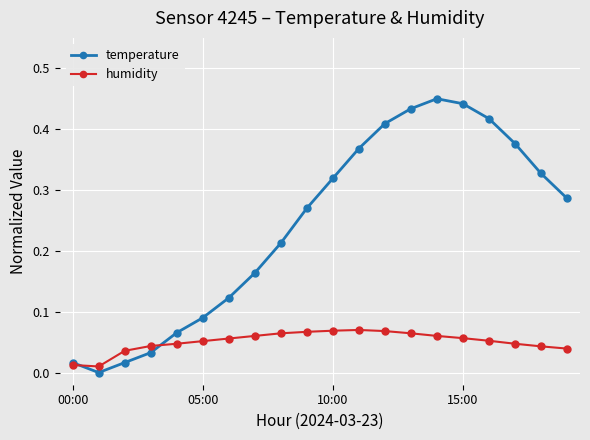

Which series has the largest total across all categories?

temperature